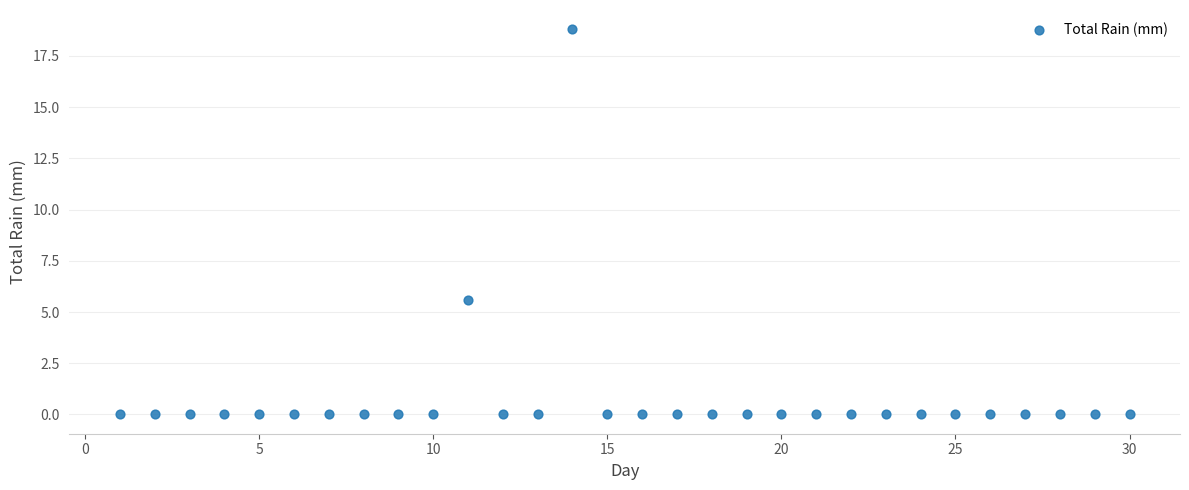

What Y value in the scatter plot is closest to 9?

5.6